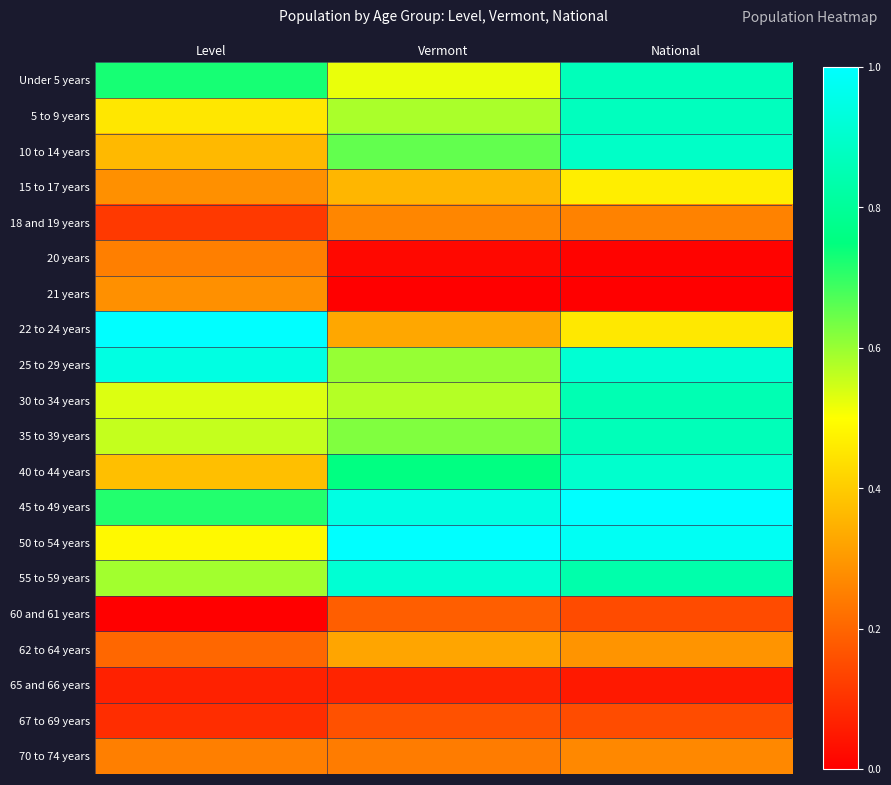

Rank the series at Vermont from highest to lowest value.

50 to 54 years, 45 to 49 years, 55 to 59 years, 40 to 44 years, 10 to 14 years, 35 to 39 years, 25 to 29 years, 5 to 9 years, 30 to 34 years, Under 5 years, 15 to 17 years, 22 to 24 years, 62 to 64 years, 18 and 19 years, 70 to 74 years, 60 and 61 years, 67 to 69 years, 65 and 66 years, 20 years, 21 years